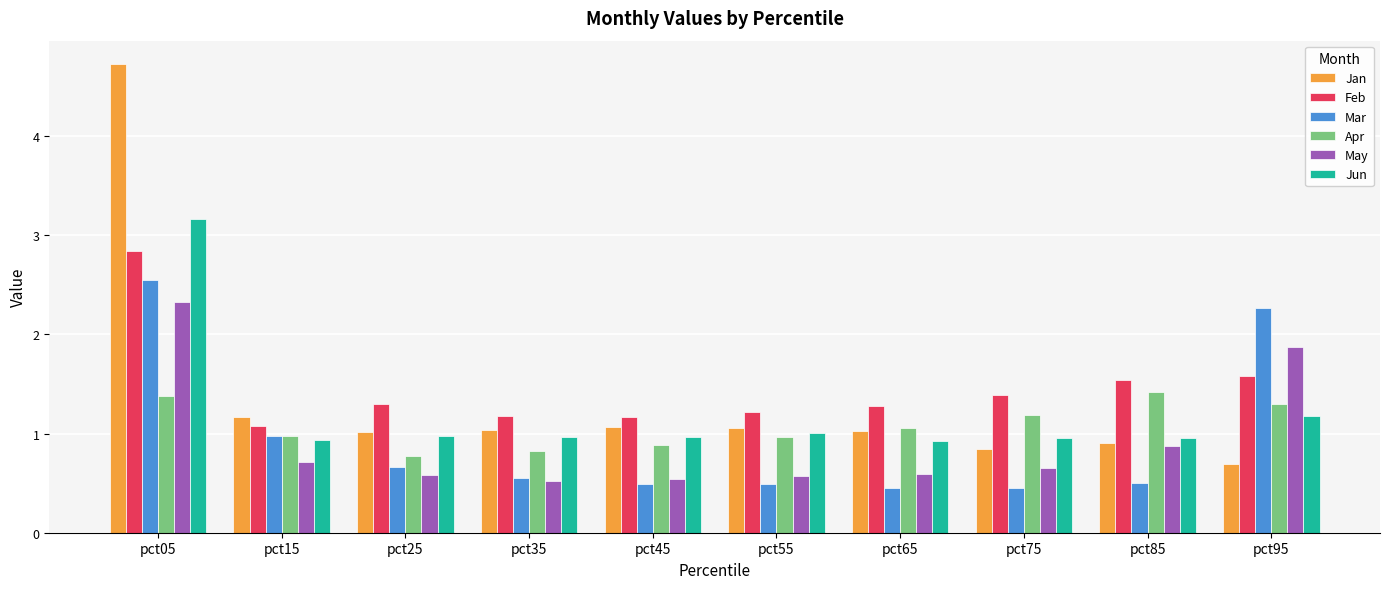

What is the difference between the Mar values at pct75 and pct15?

0.5